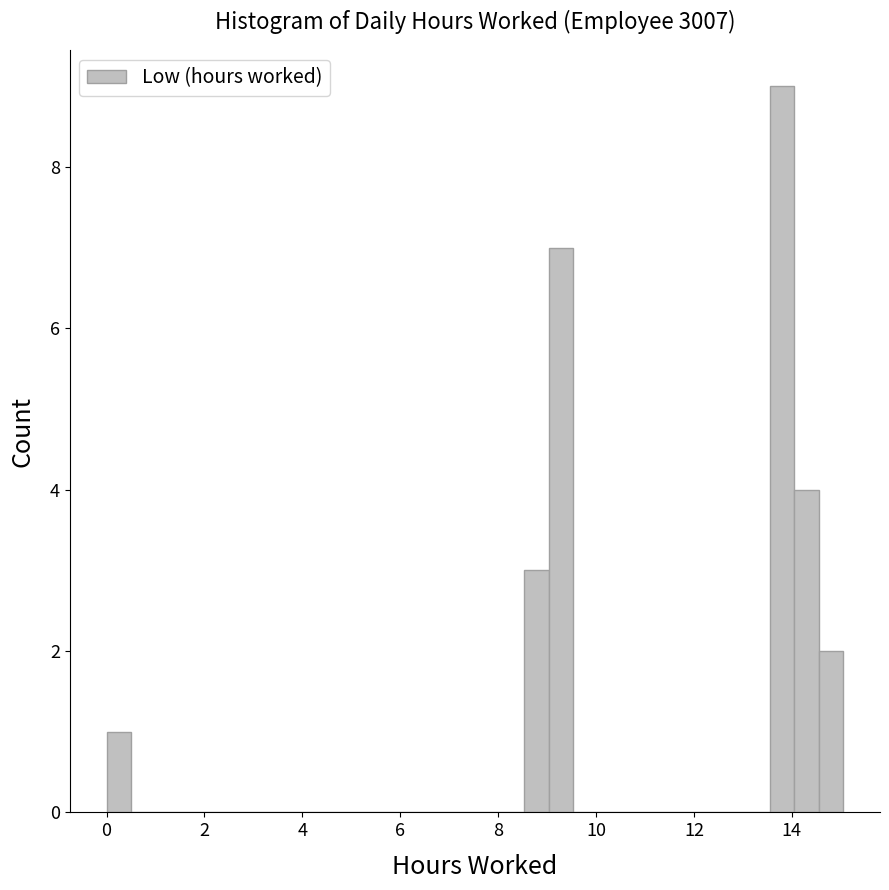

Around what value on the x-axis is the tallest bar? Give the approximate position of its centre, as read against the axis.

13.8